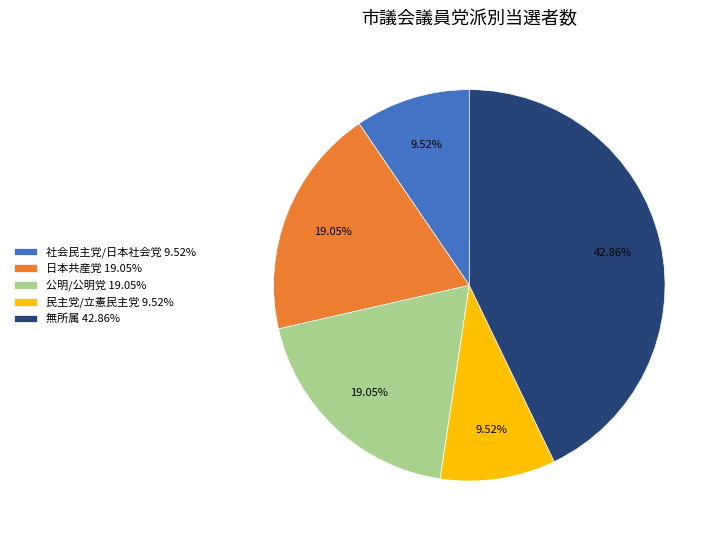

Which slice is the largest?

無所属 42.86%